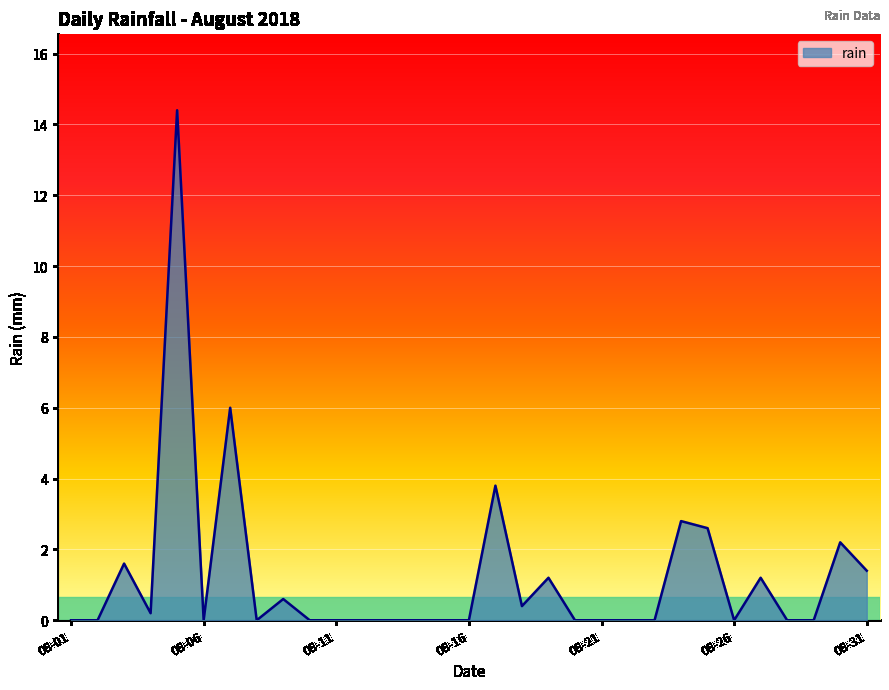

Does the chart have visible grid lines?

Yes